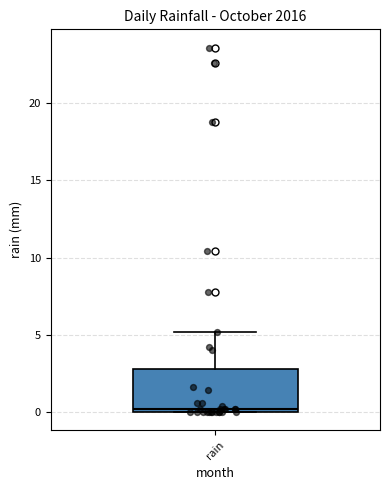

Read this box plot against the y-axis: the position of the median line, the range covered by the box, and the ends of both whiskers. The values are not printed on the chart, so give them approximately, as read against the axis.

median 0 (just above the box's lower edge), box 0 to 3, whiskers 0 to 5